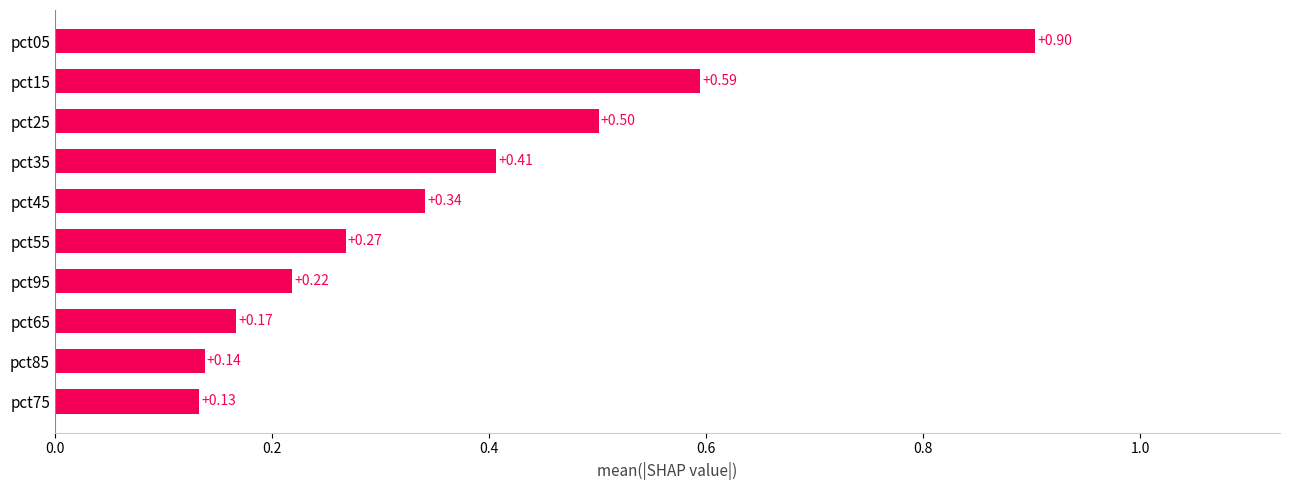

List the labels in order of value, largest first.

pct05, pct15, pct25, pct35, pct45, pct55, pct95, pct65, pct85, pct75